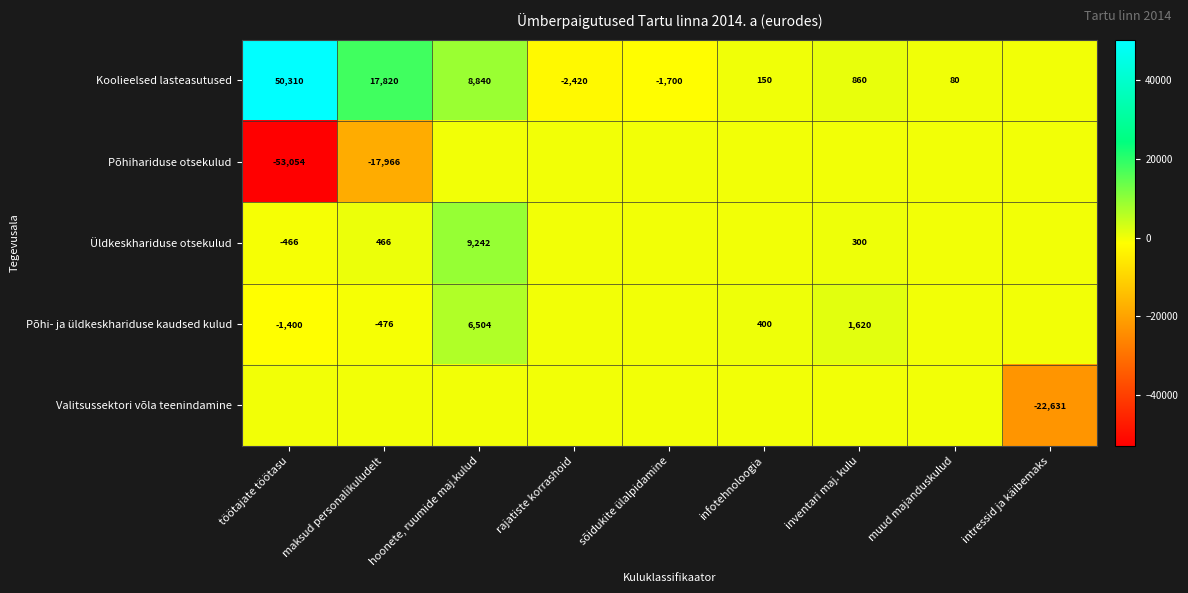

Is it true that Üldkeskhariduse otsekulud equals 15406 at hoonete, ruumide maj.kulud?

False